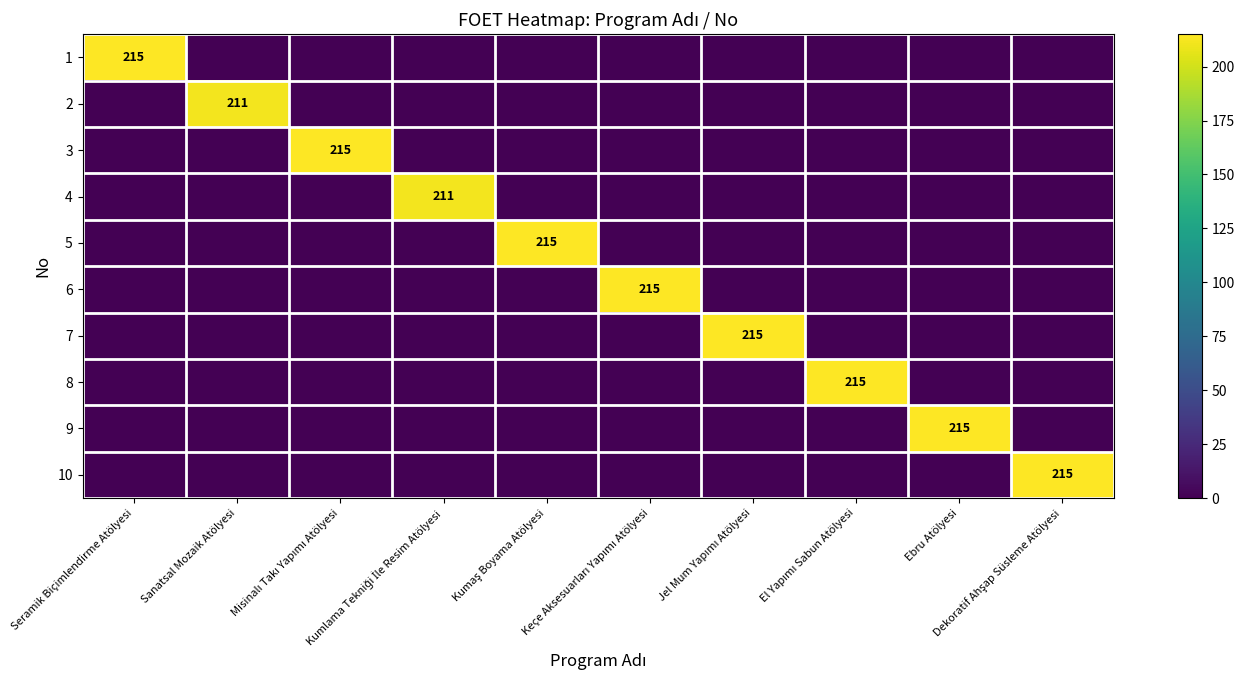

Is the value of 5 at Keçe Aksesuarları Yapımı Atölyesi greater than the value of 4 at Jel Mum Yapımı Atölyesi?

No